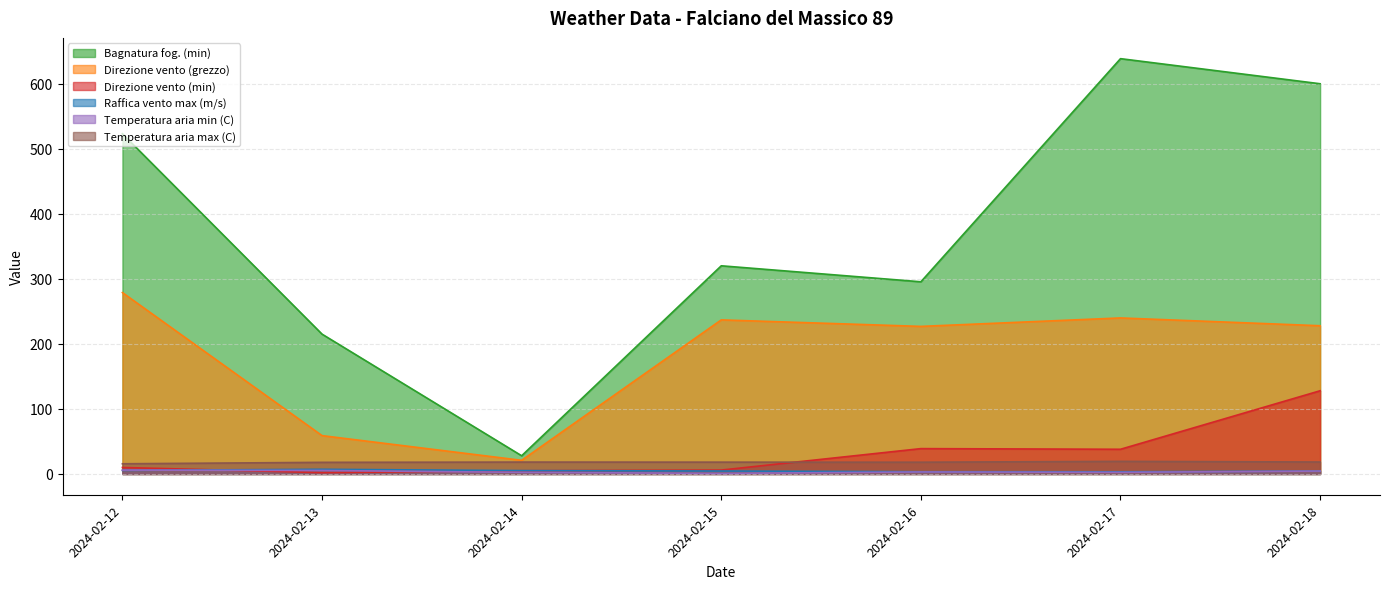

Which category has the lowest value in the Raffica vento max (m/s) series?

2024-02-17